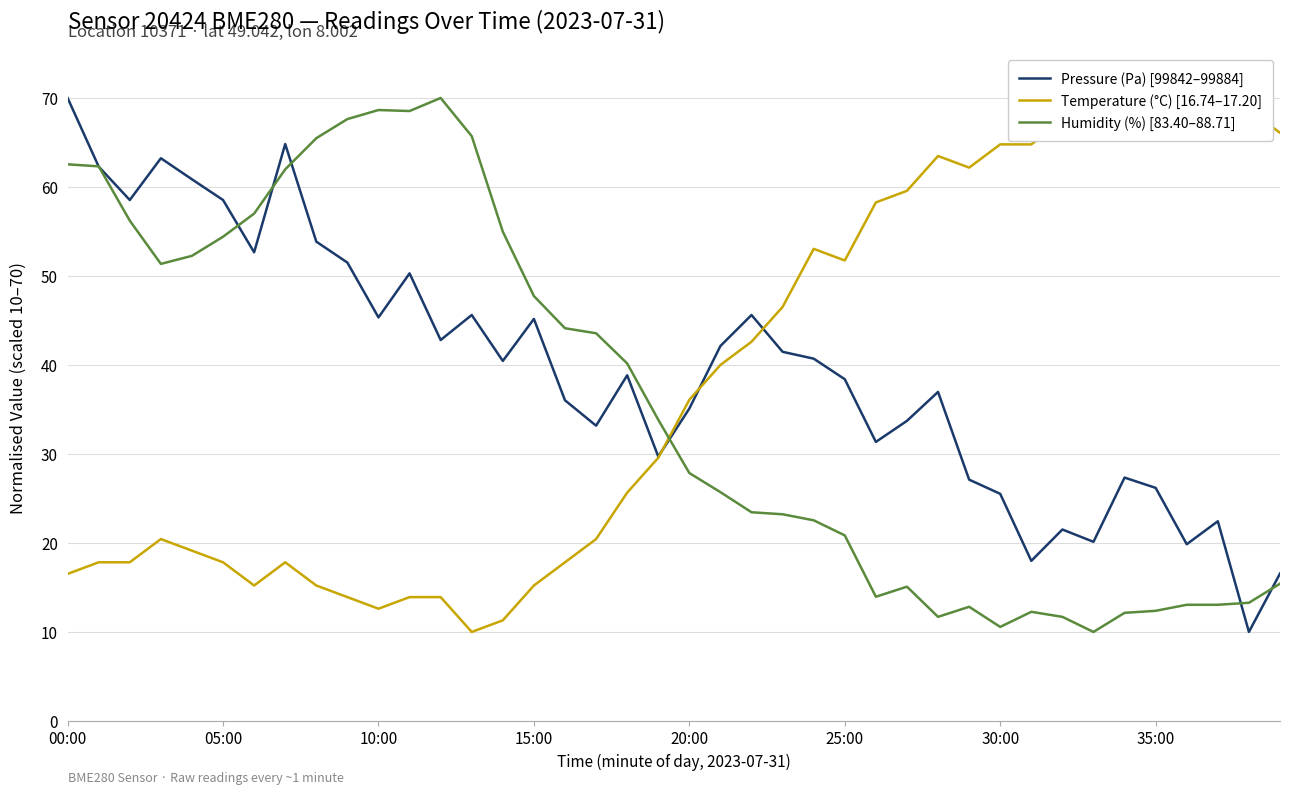

At which category is the sum across all series the highest?

00:00